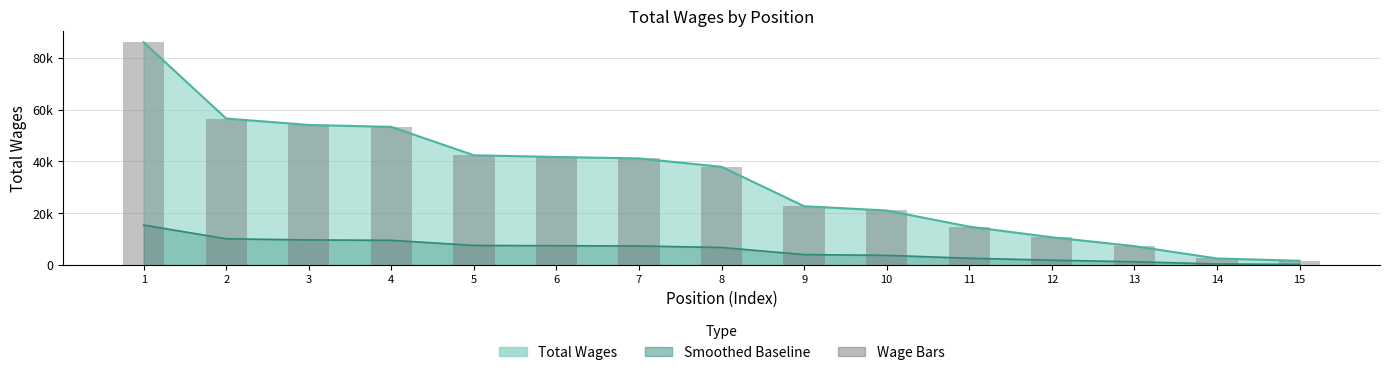

How many data points are above 37943?

7